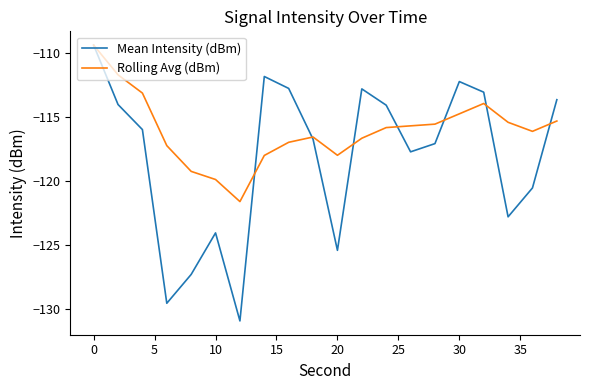

What is the minimum value shown in the chart?

-130.9